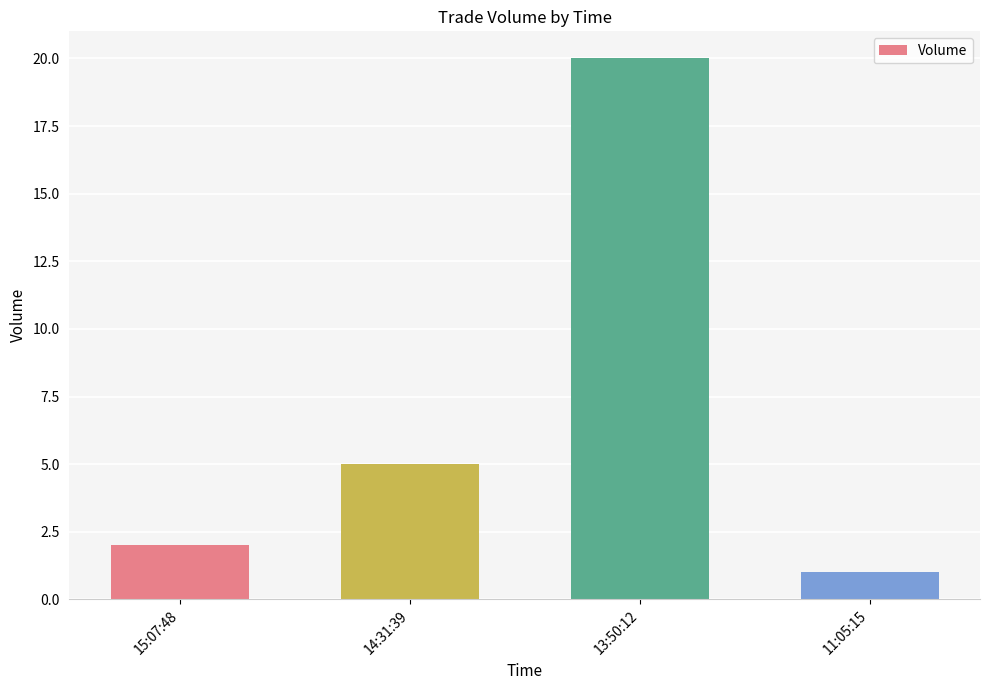

At which label is the value closest to 10?

14:31:39